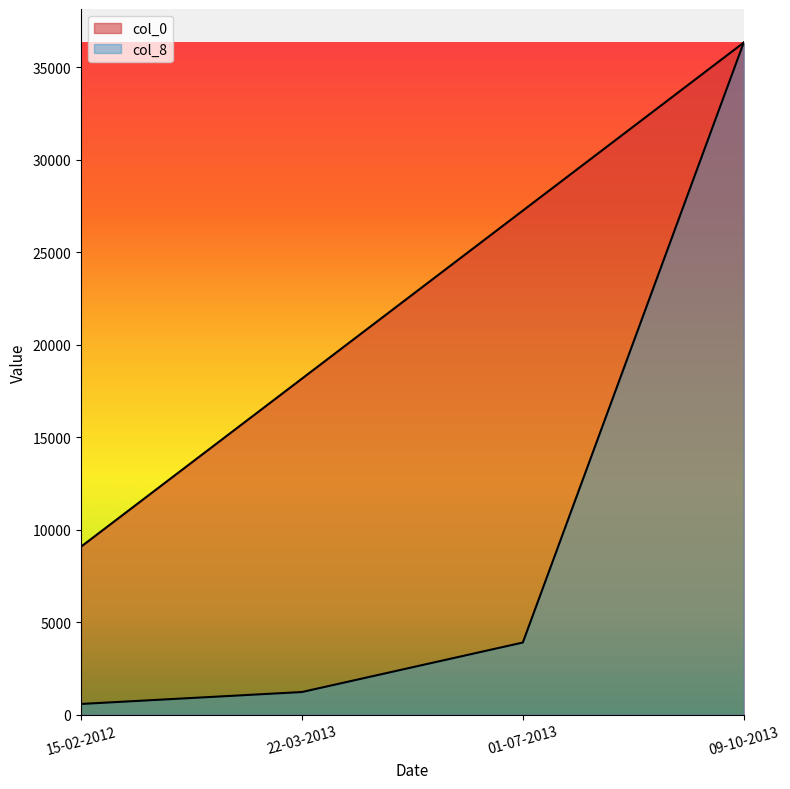

What are all the series names shown in the legend?

col_0, col_8